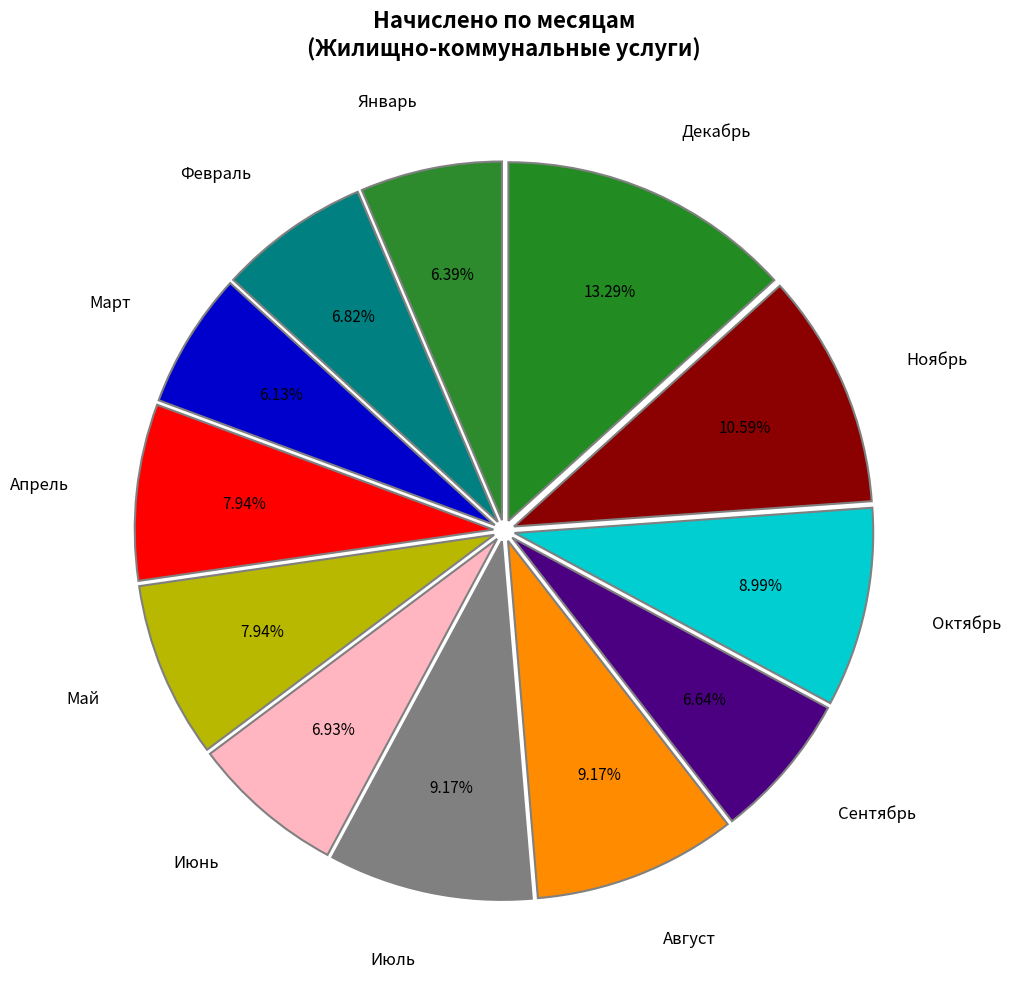

Combined, what portion of the pie is Апрель and Ноябрь?

18.5%